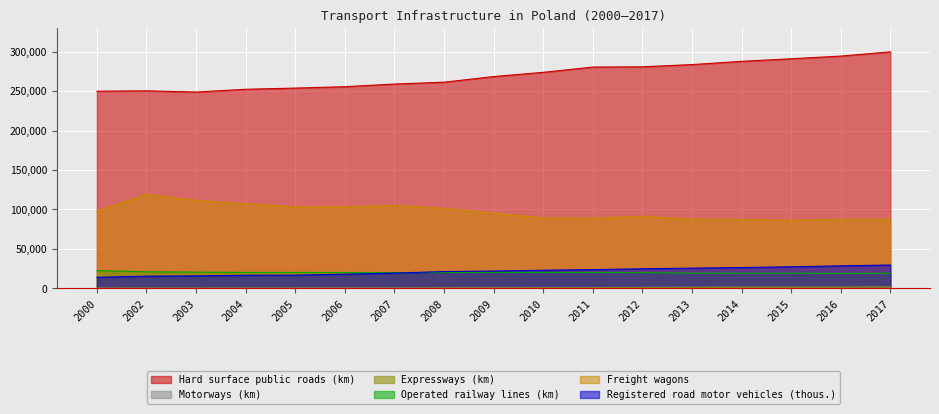

At which category is the sum across all series the highest?

2017